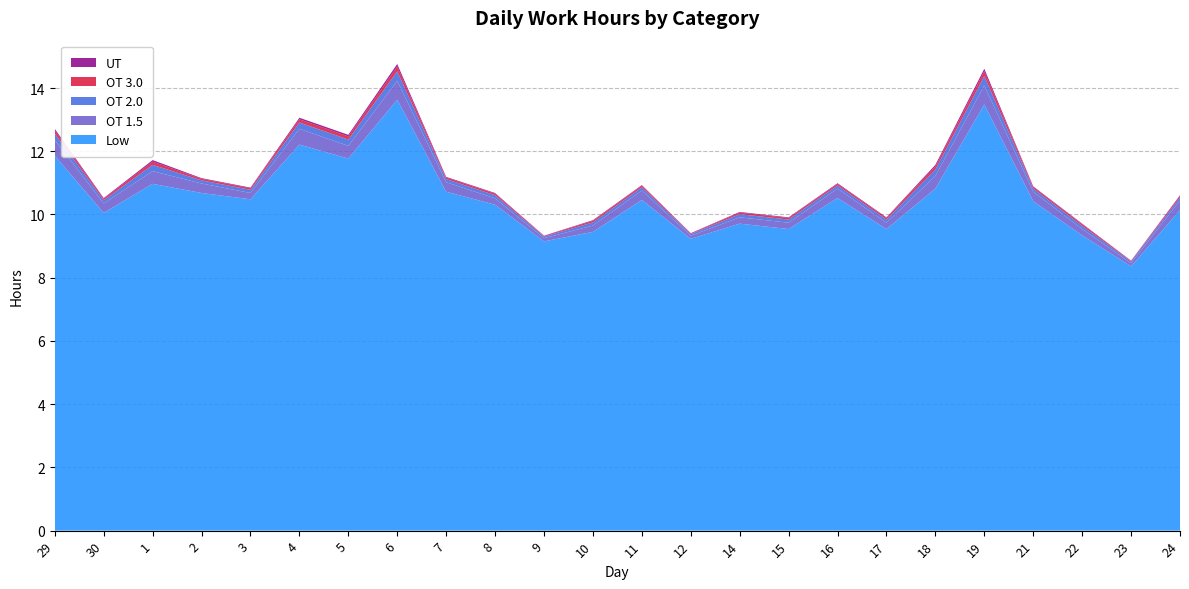

Reading left to right, what are all the values shown in this chart?

Low: 11.9	10.1	11.0	10.7	10.5	12.2	11.8	13.6	10.7	10.3	9.2	9.4	10.5	9.2	9.7	9.5	10.5	9.5	10.8	13.5	10.4	9.3	8.4	10.1
OT 1.5: 0.5	0.3	0.4	0.3	0.2	0.5	0.4	0.6	0.3	0.2	0.1	0.2	0.3	0.1	0.2	0.2	0.3	0.2	0.4	0.6	0.3	0.2	0.1	0.3
OT 2.0: 0.2	0.1	0.2	0.1	0.1	0.2	0.2	0.3	0.1	0.1	0.1	0.1	0.1	0.1	0.1	0.1	0.1	0.1	0.2	0.3	0.1	0.1	0.1	0.1
OT 3.0: 0.1	0.1	0.1	0.1	0.1	0.1	0.1	0.1	0.1	0.1	0.0	0.1	0.1	0.0	0.1	0.1	0.1	0.1	0.1	0.1	0.1	0.1	0.0	0.1
UT: 0.1	0.0	0.1	0.0	0.0	0.1	0.1	0.1	0.0	0.0	0.0	0.0	0.0	0.0	0.0	0.0	0.0	0.0	0.1	0.1	0.0	0.0	0.0	0.0